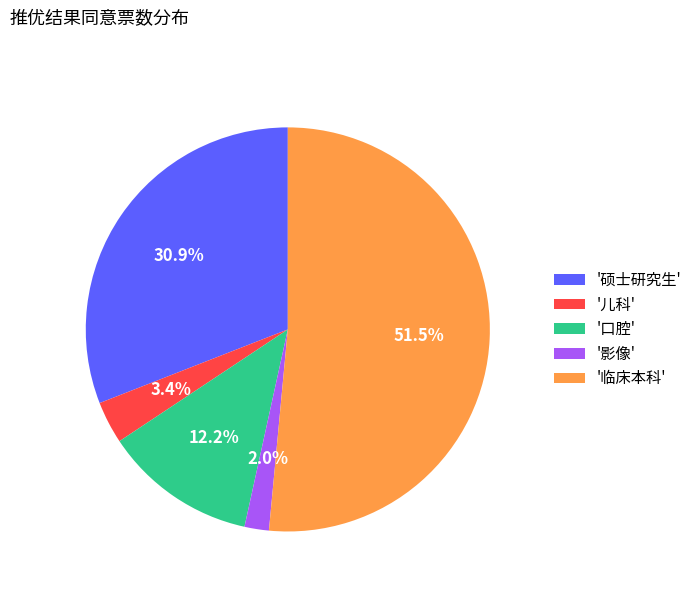

Is there a majority slice in this chart?

Yes